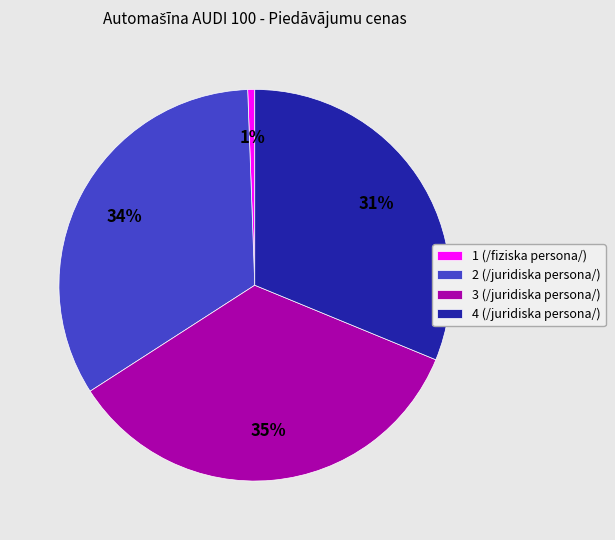

To the nearest percent, what percentage of the pie is 2 (/juridiska persona/)?

34%